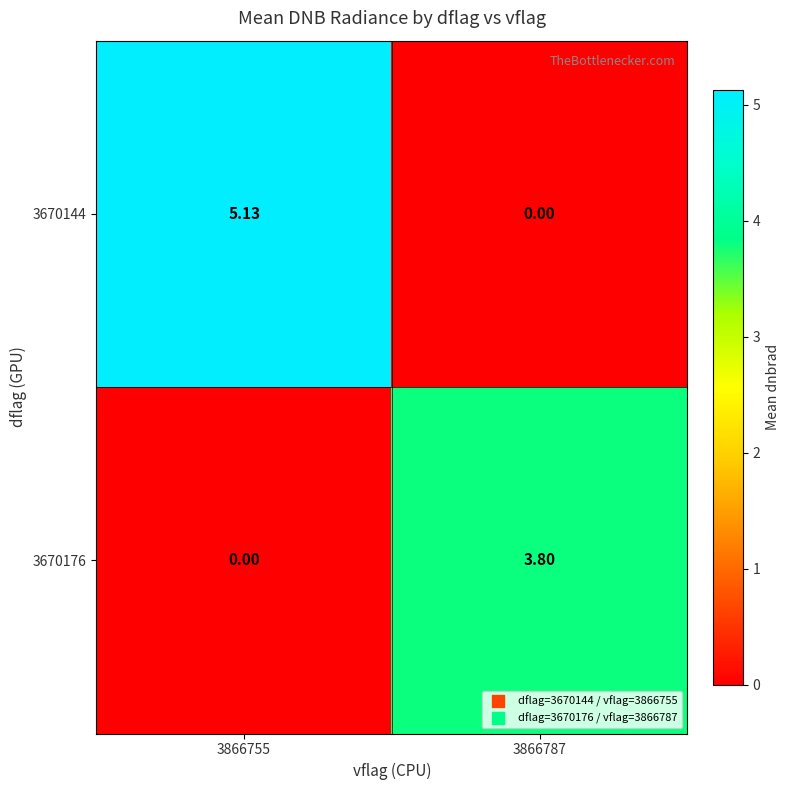

How many values in the 3670176 series exceed 3?

1